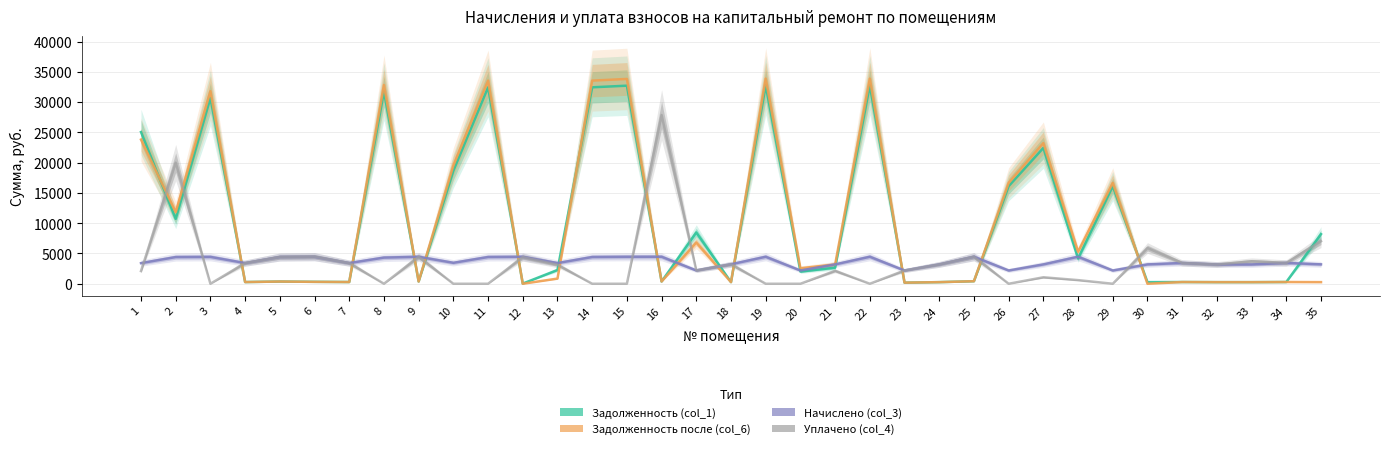

Which series changed the most between 7 and 11?

Задолженность после (col_6)